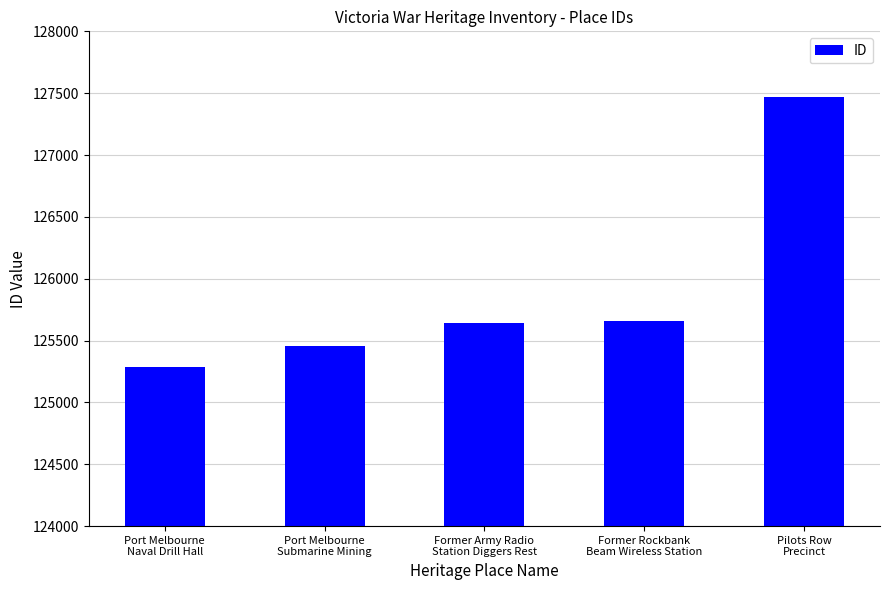

Which has a higher value, Port Melbourne
Submarine Mining or Port Melbourne
Naval Drill Hall?

Port Melbourne
Submarine Mining